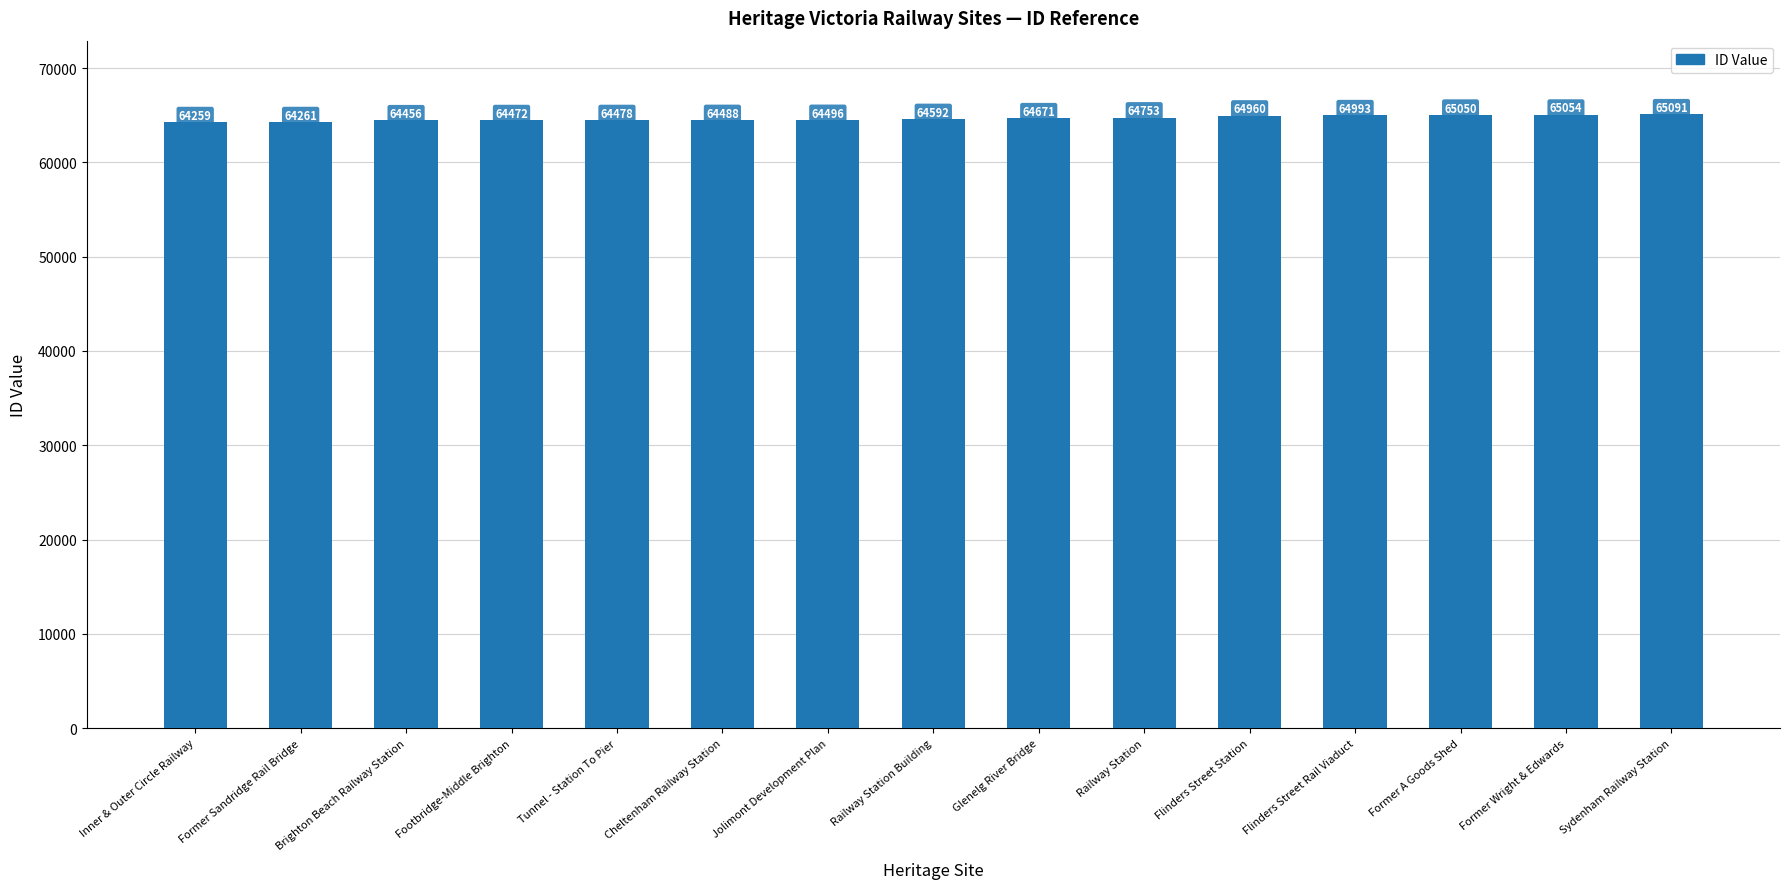

How many data points are less than 64592?

7